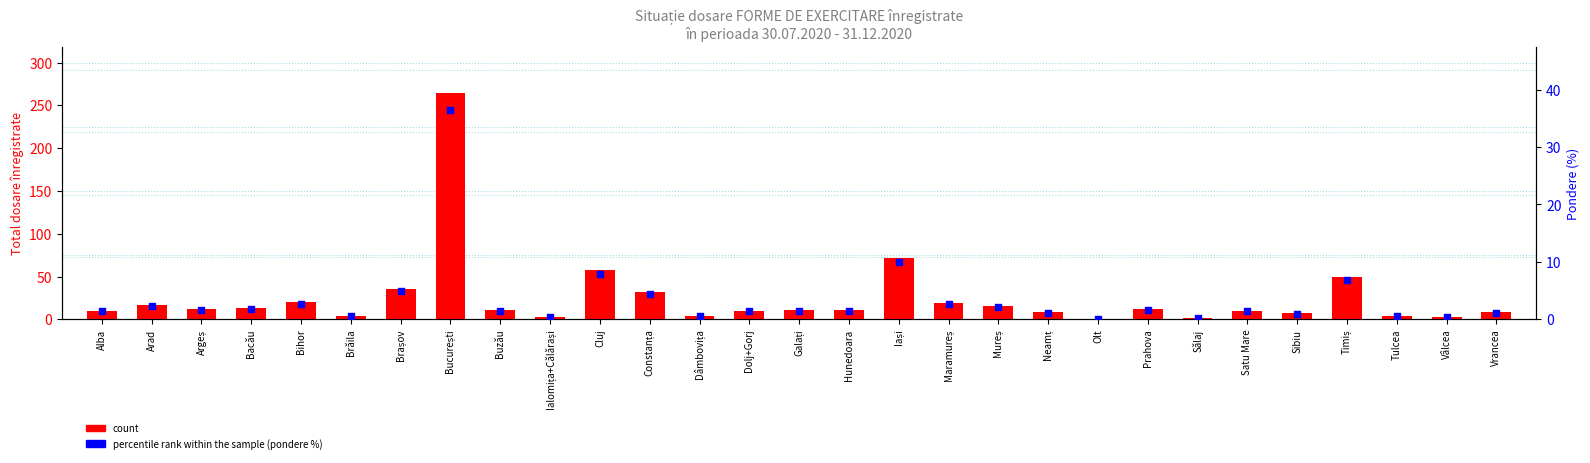

What are all the series names shown in the legend?

count, percentile rank within the sample